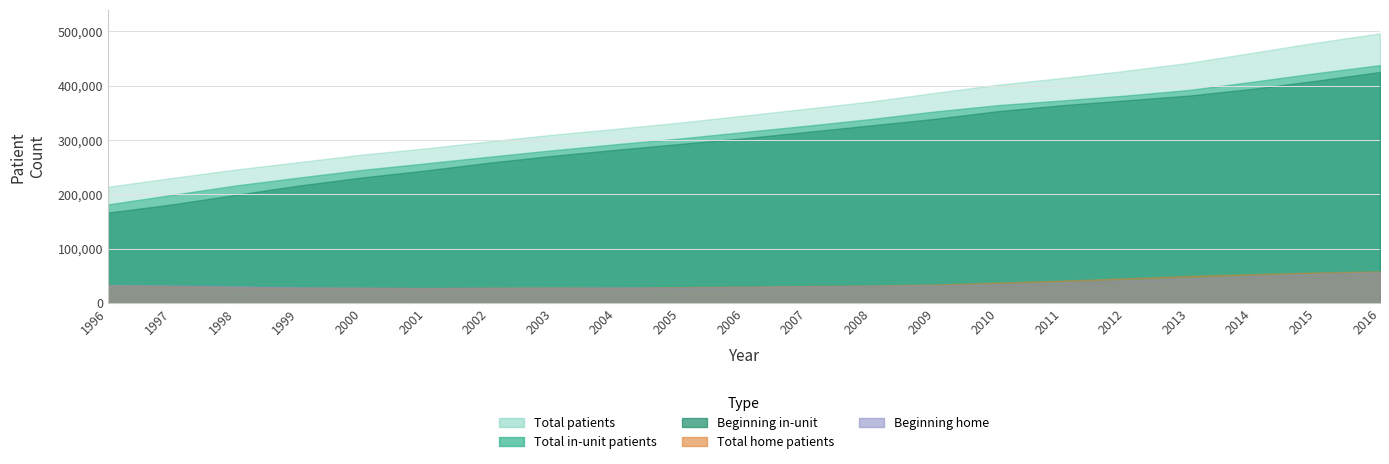

At which category does the chart reach its minimum across all series?

2001